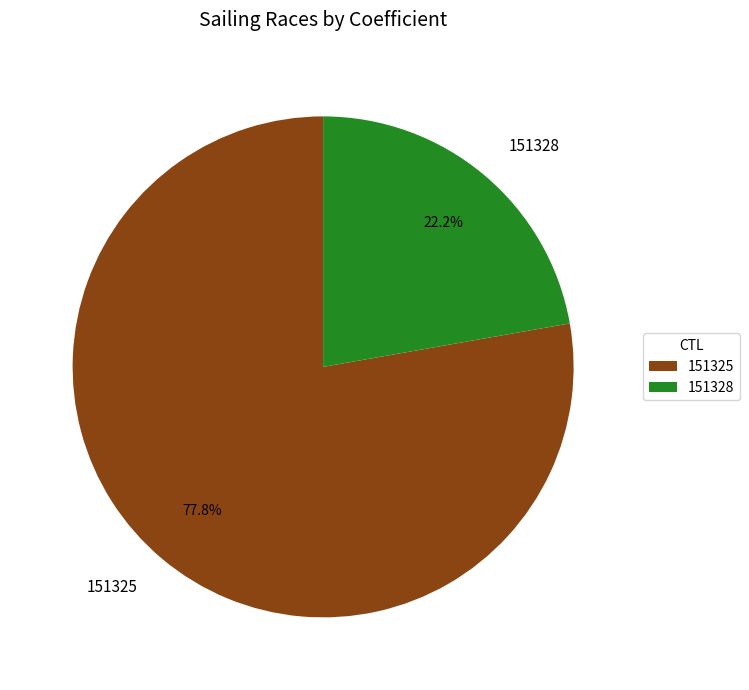

How many slices are in this pie chart?

2